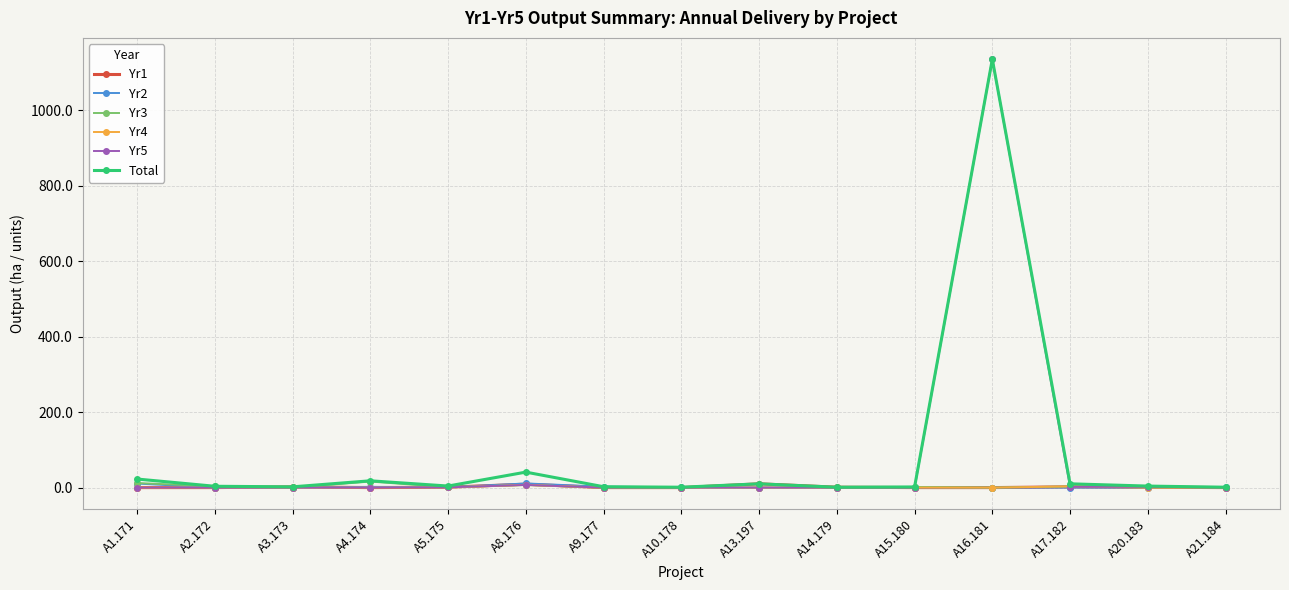

What are all the series names shown in the legend?

Yr1, Yr2, Yr3, Yr4, Yr5, Total